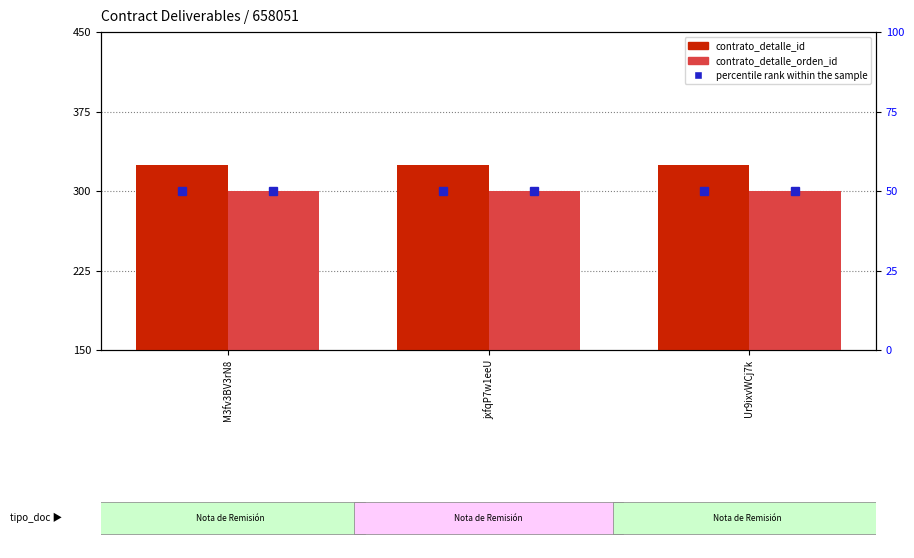

List the series in order of their peak value, highest first.

contrato_detalle_id, contrato_detalle_orden_id, percentile rank within the sample